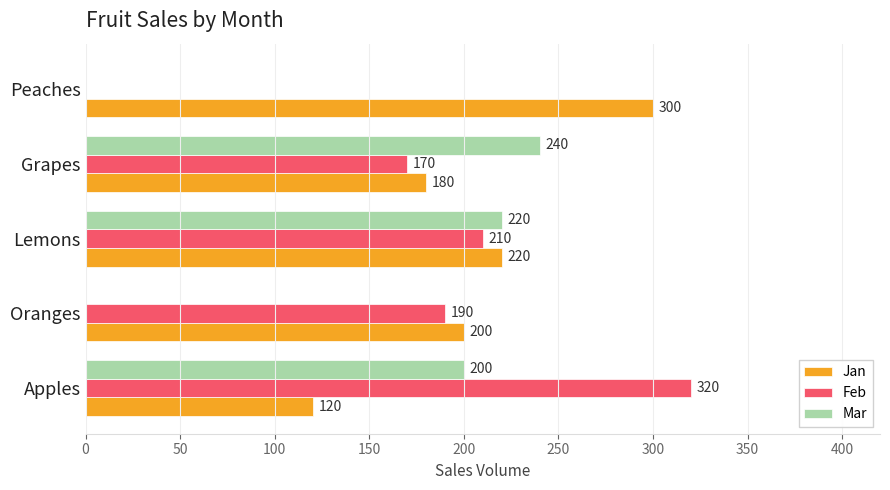

Is the value of Jan at Grapes greater than the value of Mar at Grapes?

No